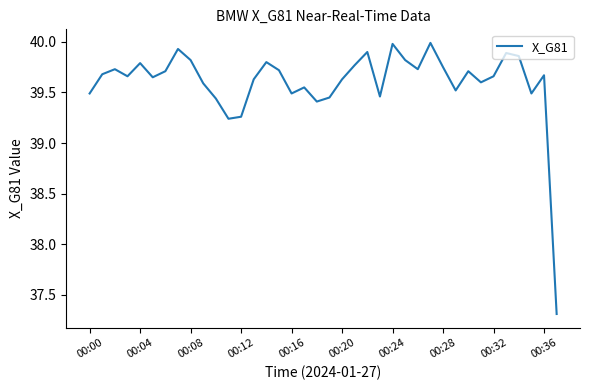

What is the difference between the maximum and minimum values?

2.7